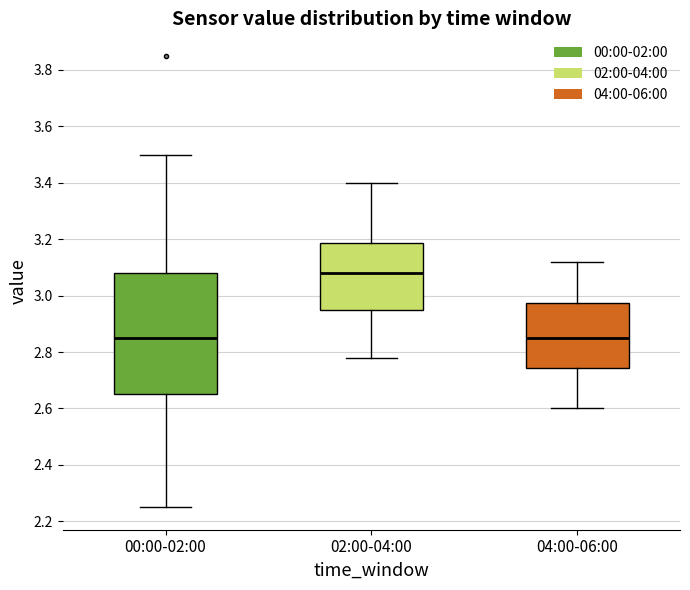

Where does the upper whisker of the box for 00:00-02:00 end on the y-axis? The values are not printed on the chart, so give them approximately, as read against the axis.

3.50